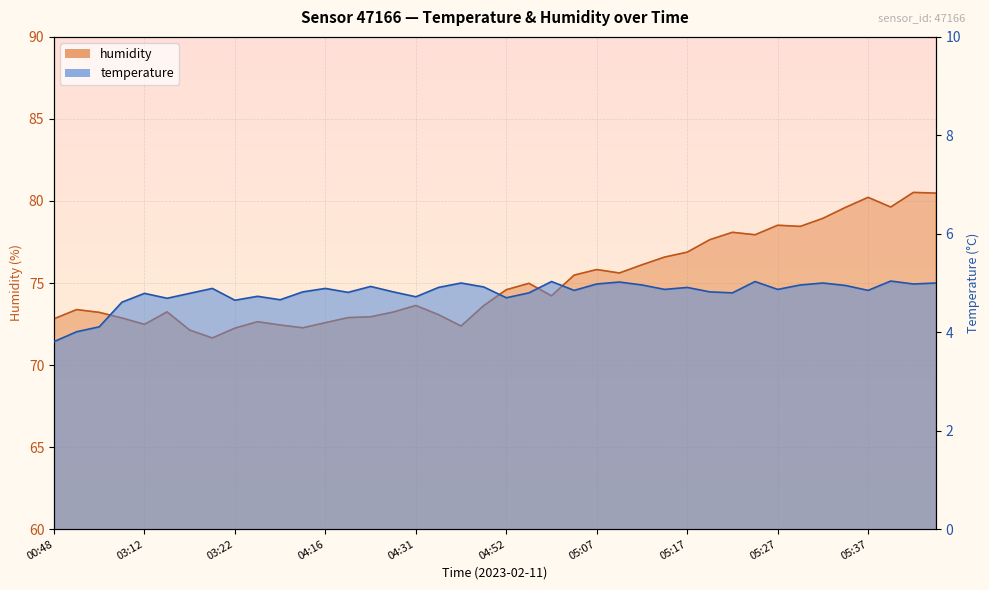

What is the average value of the temperature series?

4.8